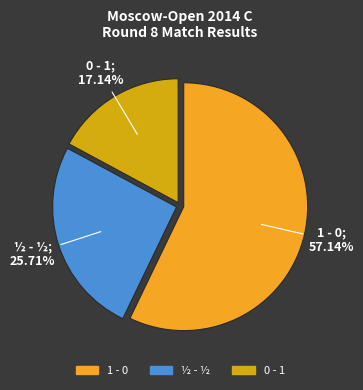

How much of the chart is everything except ½ - ½?

74.3%